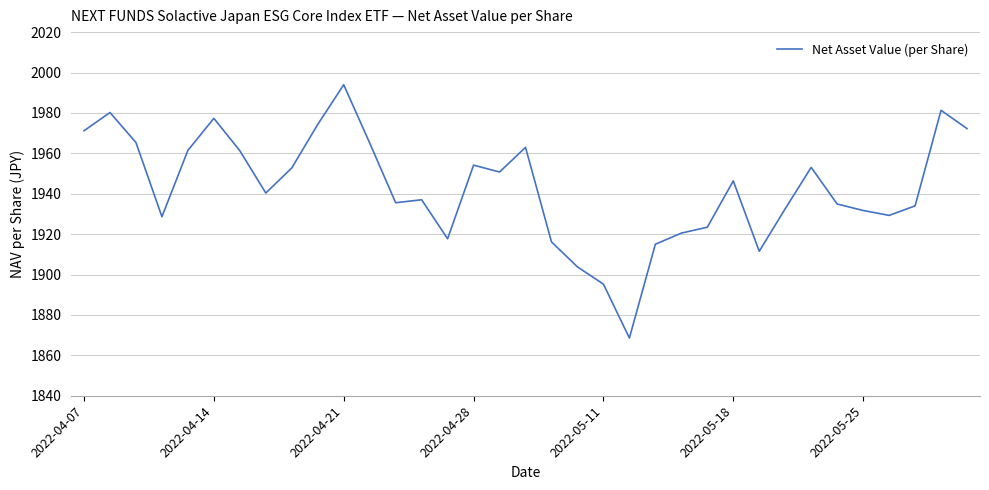

How many interior local valleys (lower than both neighbors) does the data have?

8